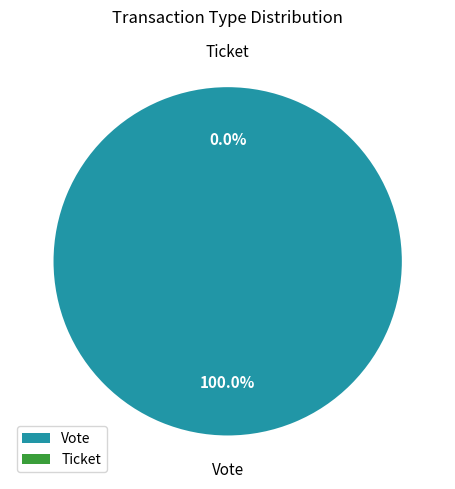

What is the majority slice?

Vote